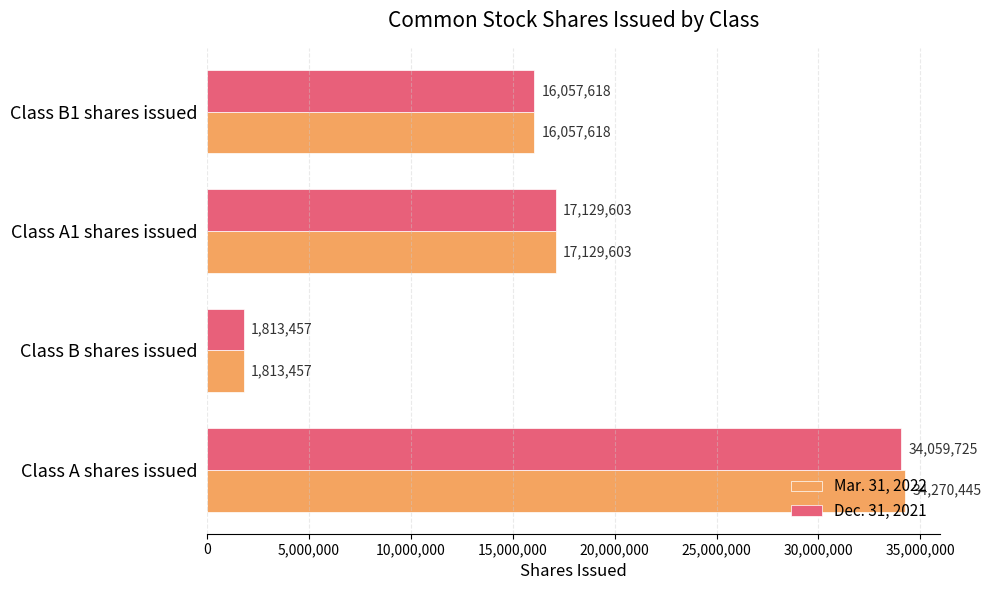

Which series has the largest range (max minus min)?

Mar. 31, 2022